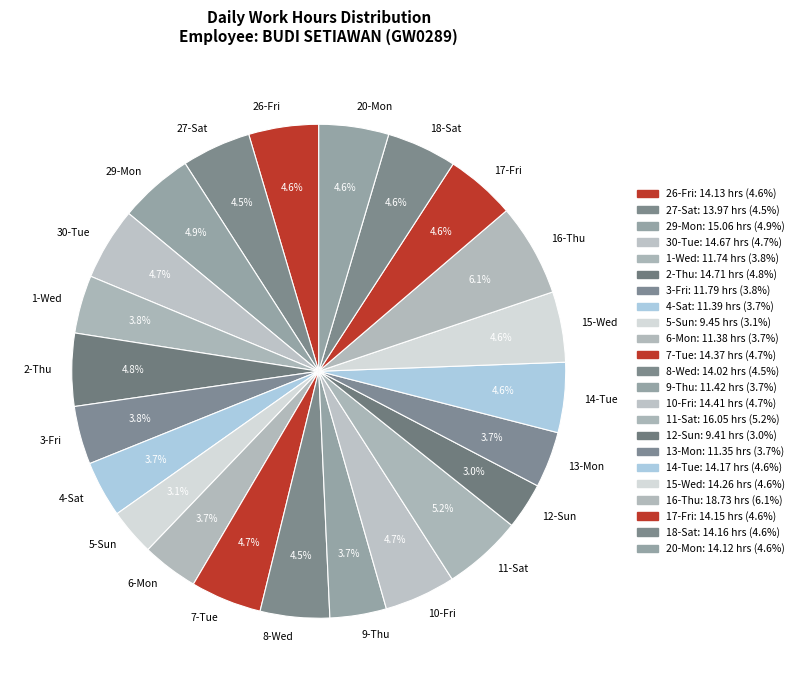

Does 20-Mon account for over 50% of the chart?

No